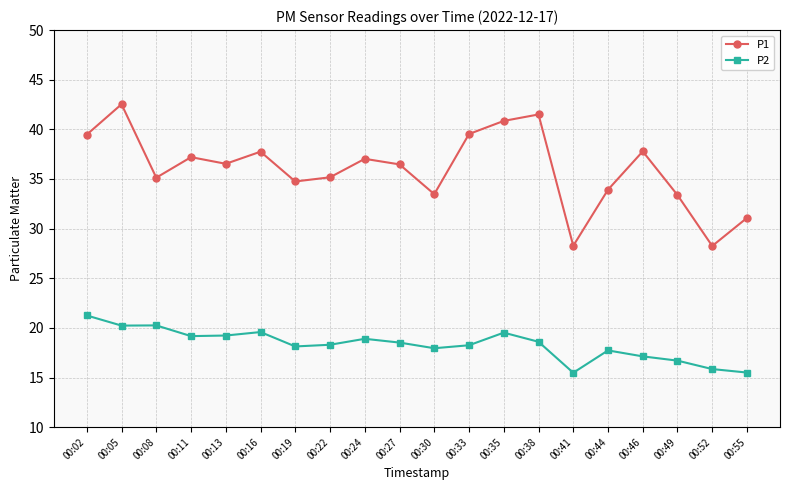

Rank the series at 00:52 from highest to lowest value.

P1, P2